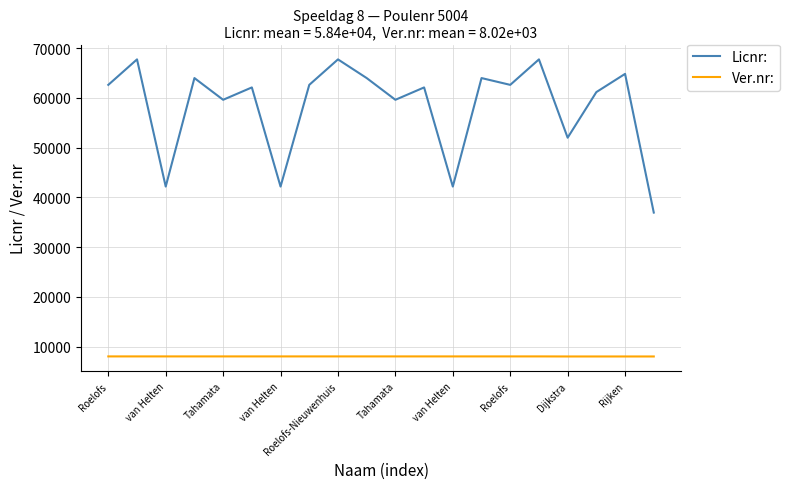

Rank the series by their maximum value, from highest to lowest.

Licnr:, Ver.nr: